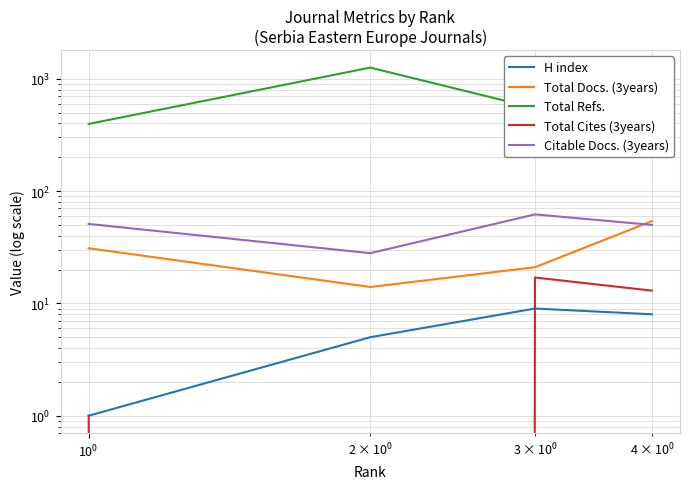

Which series has the largest total across all categories?

Total Refs.